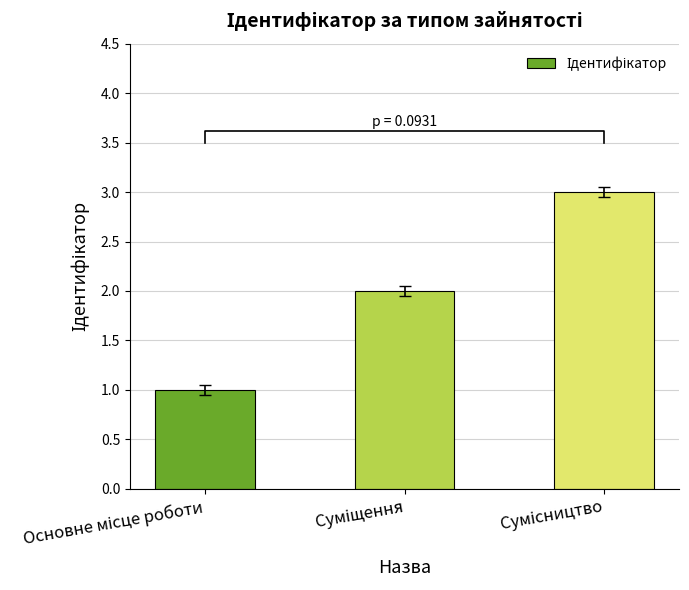

Are the bars grouped side by side (vs. stacked)?

No